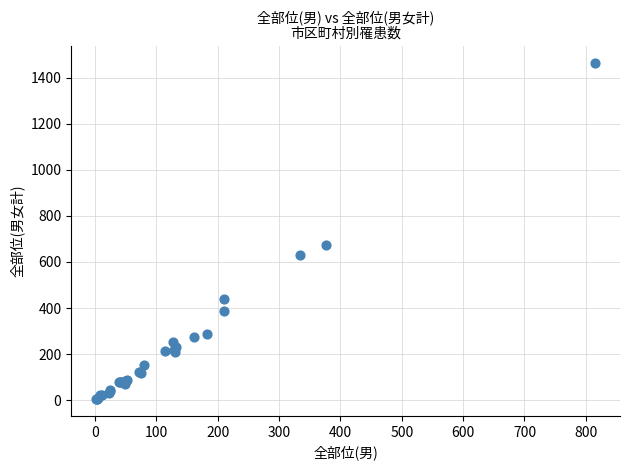

What Y value in the scatter plot is closest to 734?

675